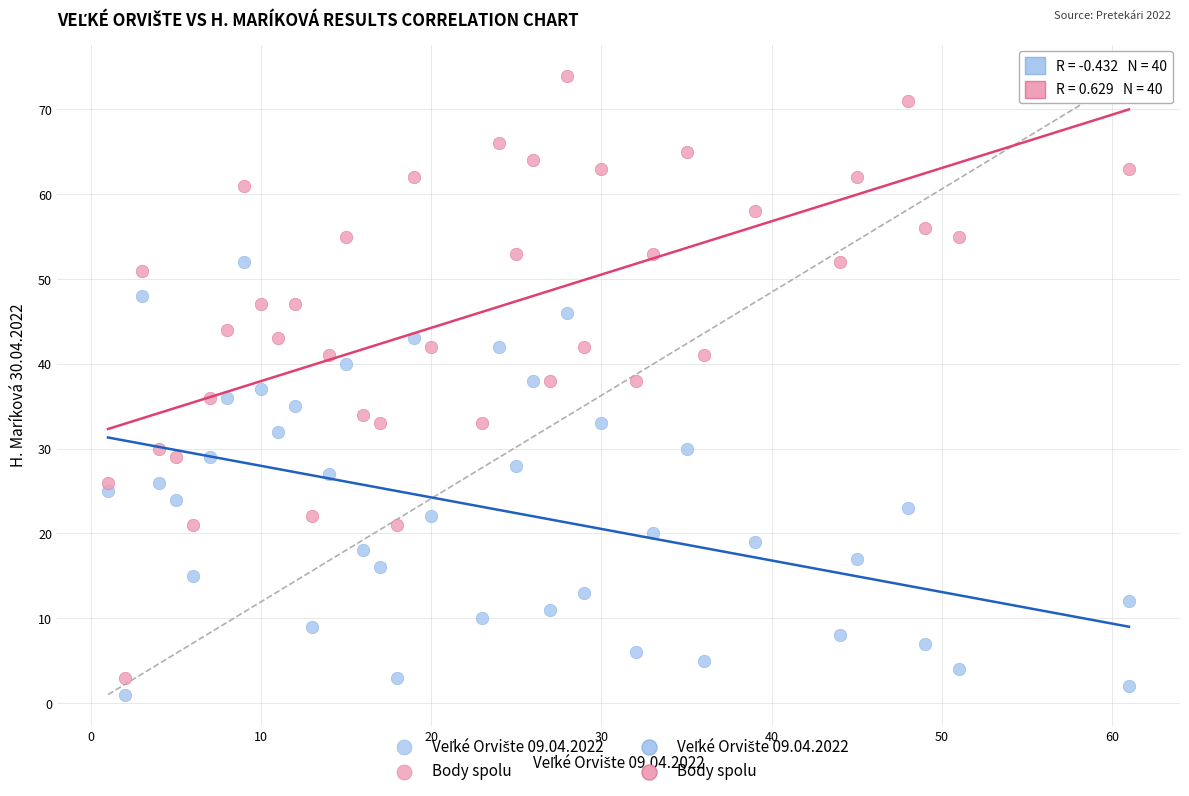

Across all data points, what is the range of Y values (max minus min)?

73